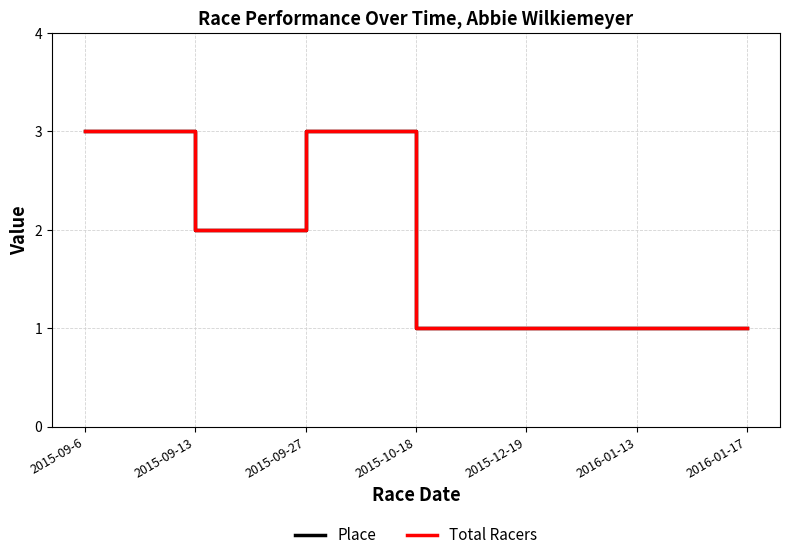

True or false: Place has a value of 3 at 2015-09-27.

True